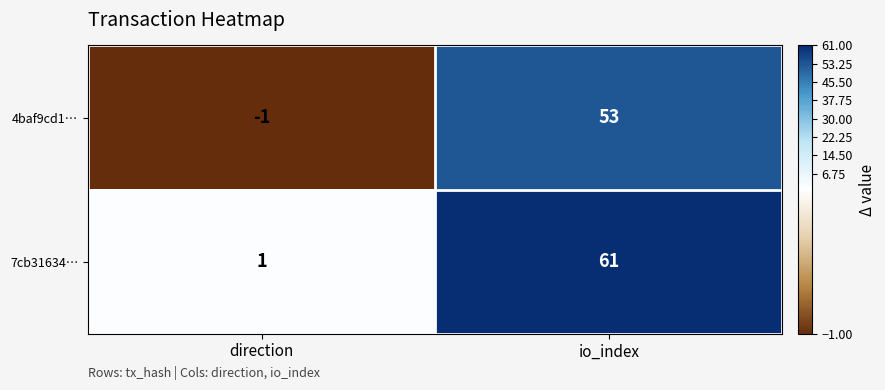

At io_index, list the series in order from smallest to largest.

4baf9cd1…, 7cb31634…